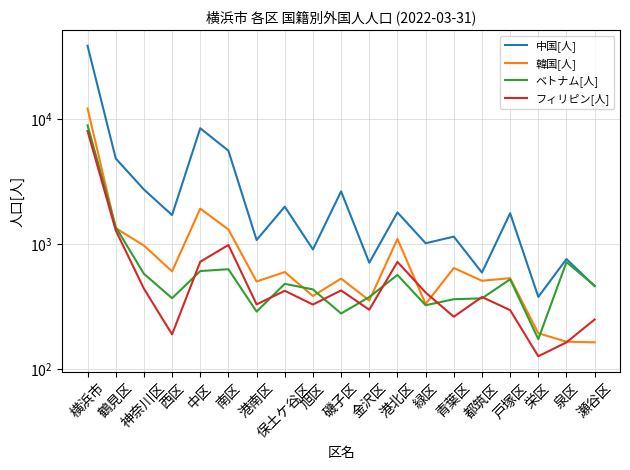

The 韓国[人] series shows 1129 at 青葉区. True or false?

False